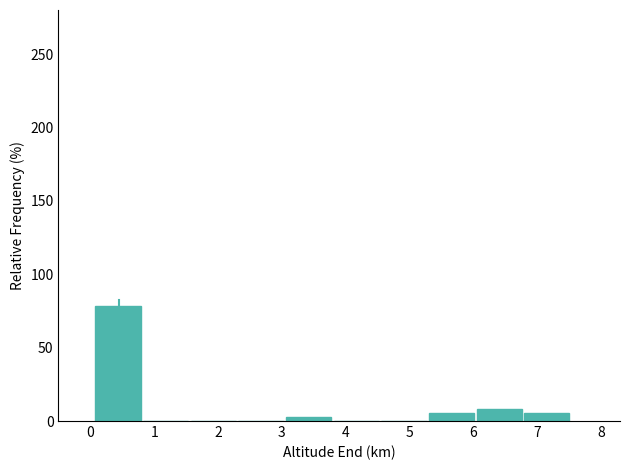

What is the height of the bar covering 6.1 to 6.8 on the x-axis? Neither the bar edges nor the heights are printed on the chart, so give them approximately, as read against the axes.

10